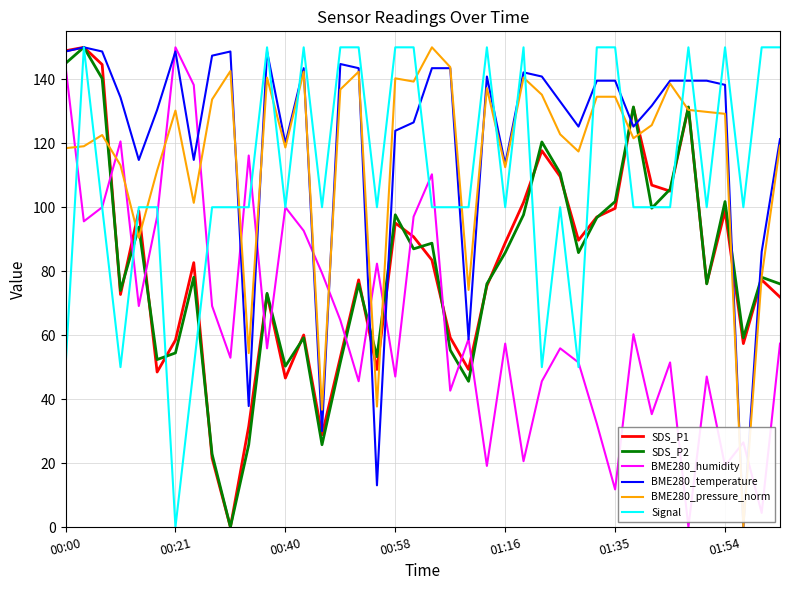

How many interior local peaks does the SDS_P2 series have?

13